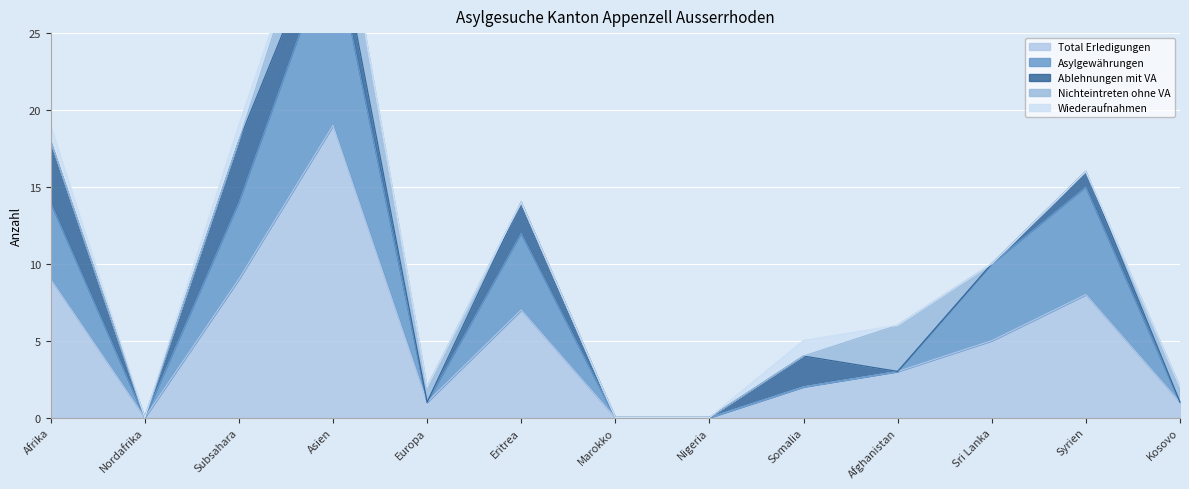

List the labels in order of Ablehnungen mit VA value, smallest first.

Nordafrika, Europa, Marokko, Nigeria, Afghanistan, Sri Lanka, Kosovo, Syrien, Asien, Eritrea, Somalia, Afrika, Subsahara